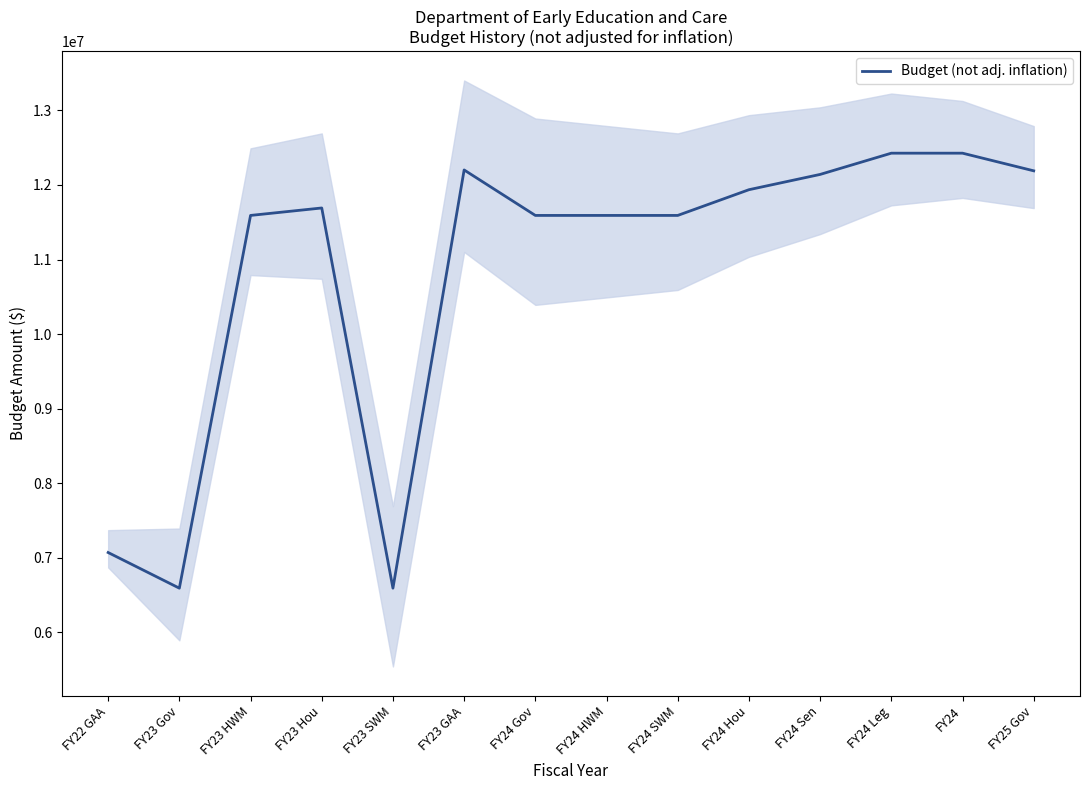

Reading left to right, transcribe all the data shown in this chart.

7069823	6591537	11591537	11691537	6591537	12201537	11591537	11591537	11591537	11936537	12141537	12426537	12426537	12189926